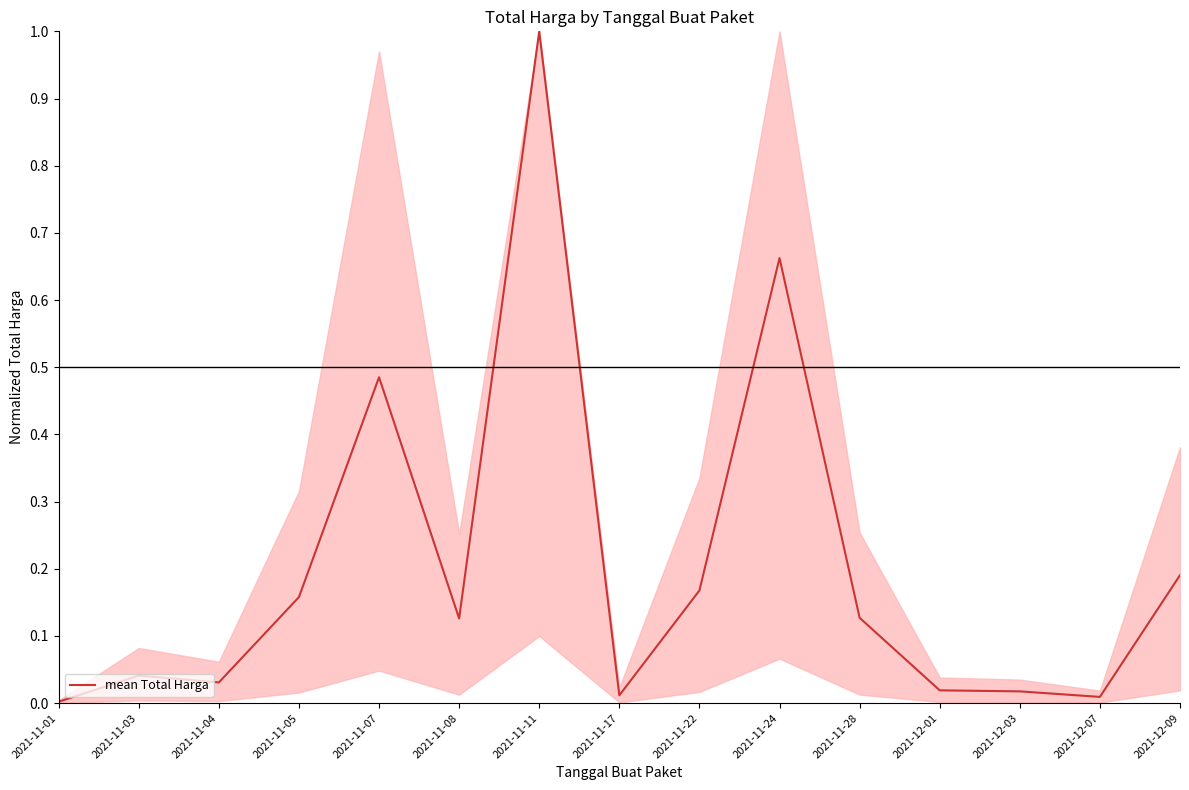

The value at 2021-11-03 is 0.0. True or false?

True